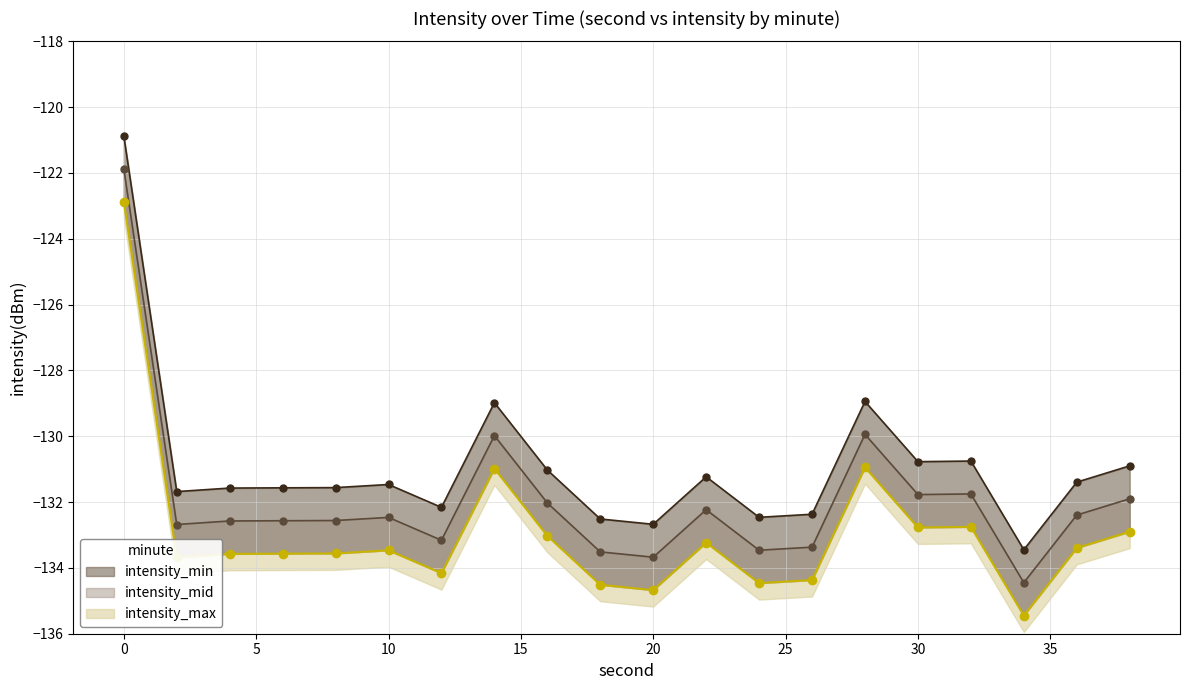

Which series has the largest total across all categories?

intensity_min